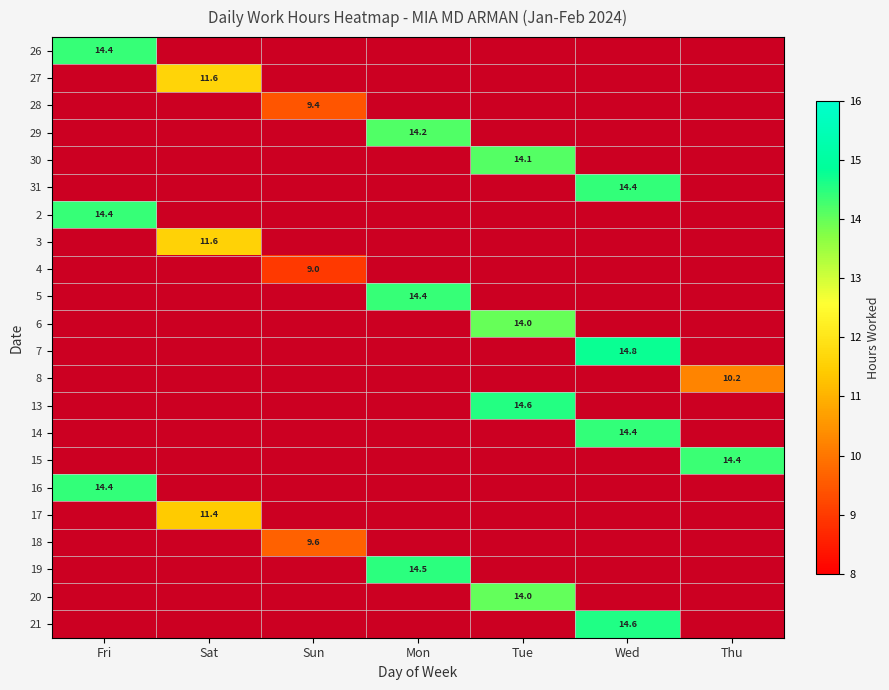

At Thu, list the series in order from largest to smallest.

15, 8, 26, 27, 28, 29, 30, 31, 2, 3, 4, 5, 6, 7, 13, 14, 16, 17, 18, 19, 20, 21